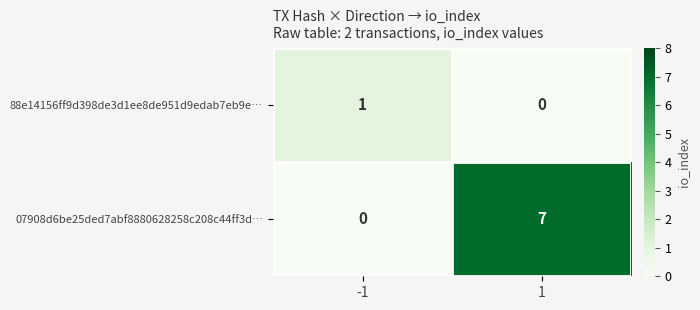

Rank the series by their average value, from lowest to highest.

88e14156ff9d398de3d1ee8de951d9edab7eb9e…, 07908d6be25ded7abf8880628258c208c44ff3d…